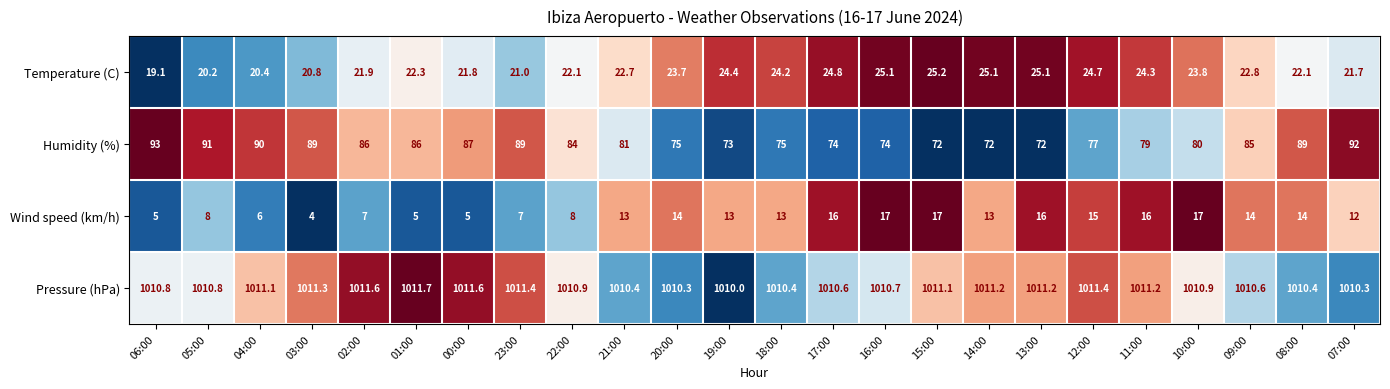

Where is Temperature (C) nearest to the value 22?

02:00